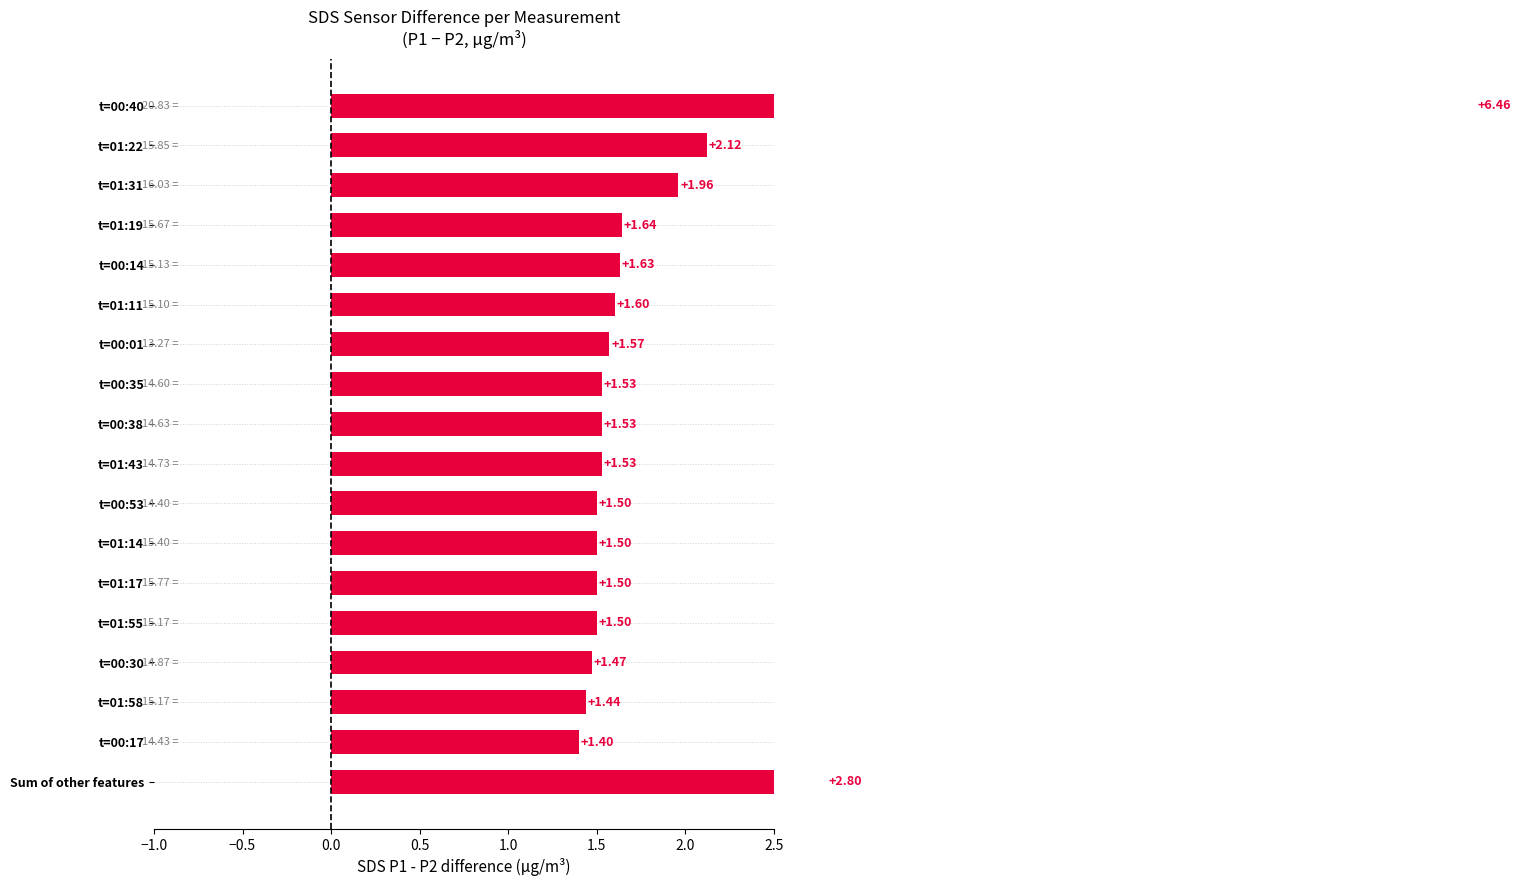

What is the average value?

1.9